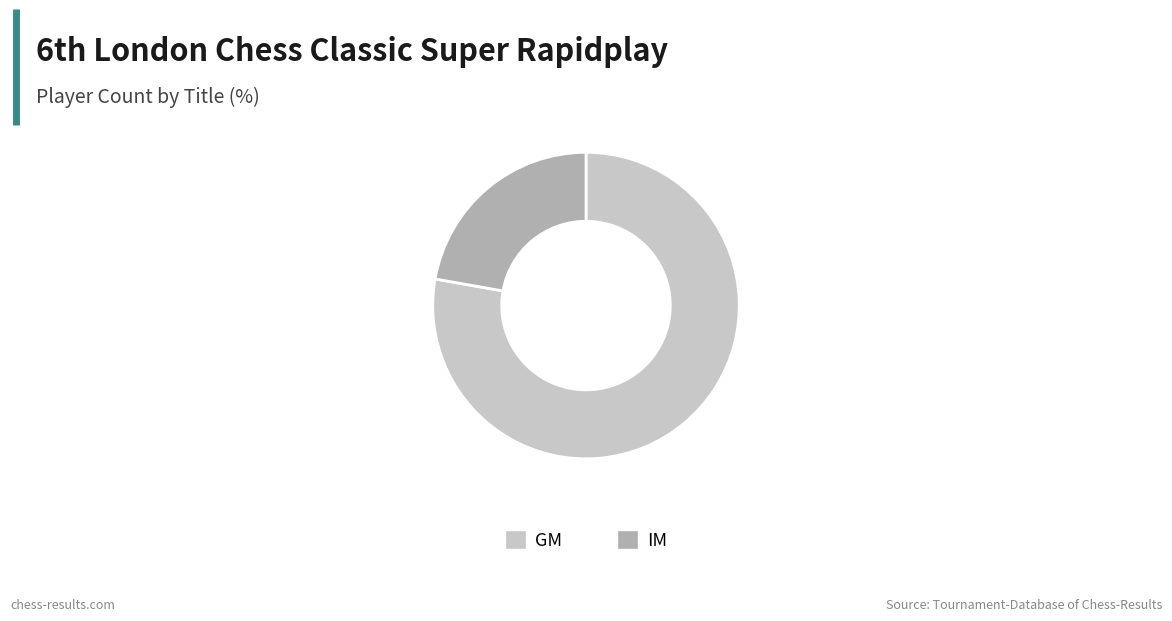

Does GM represent more than half of the total?

Yes